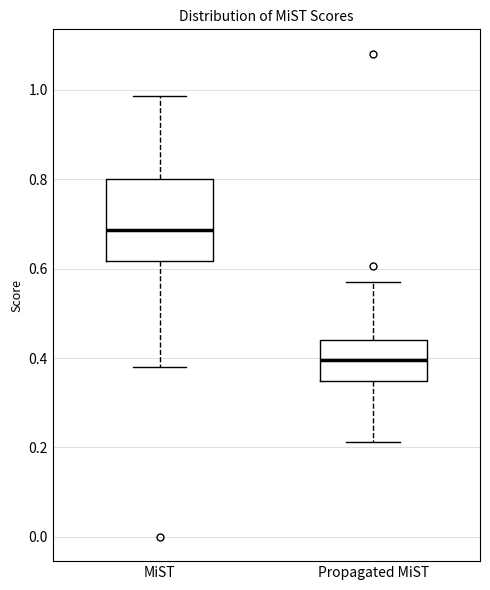

Where is the lower edge of the box for MiST on the y-axis? The values are not printed on the chart, so give them approximately, as read against the axis.

0.62